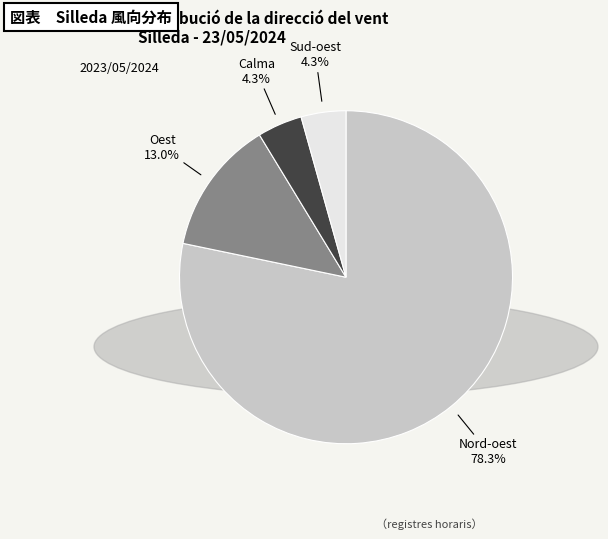

Approximately how many times larger is the value at Calma compared to Sud-oest?

1.0